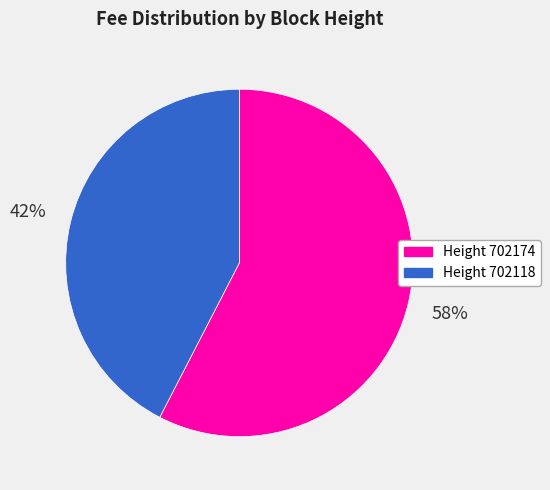

How many slices are in this pie chart?

2